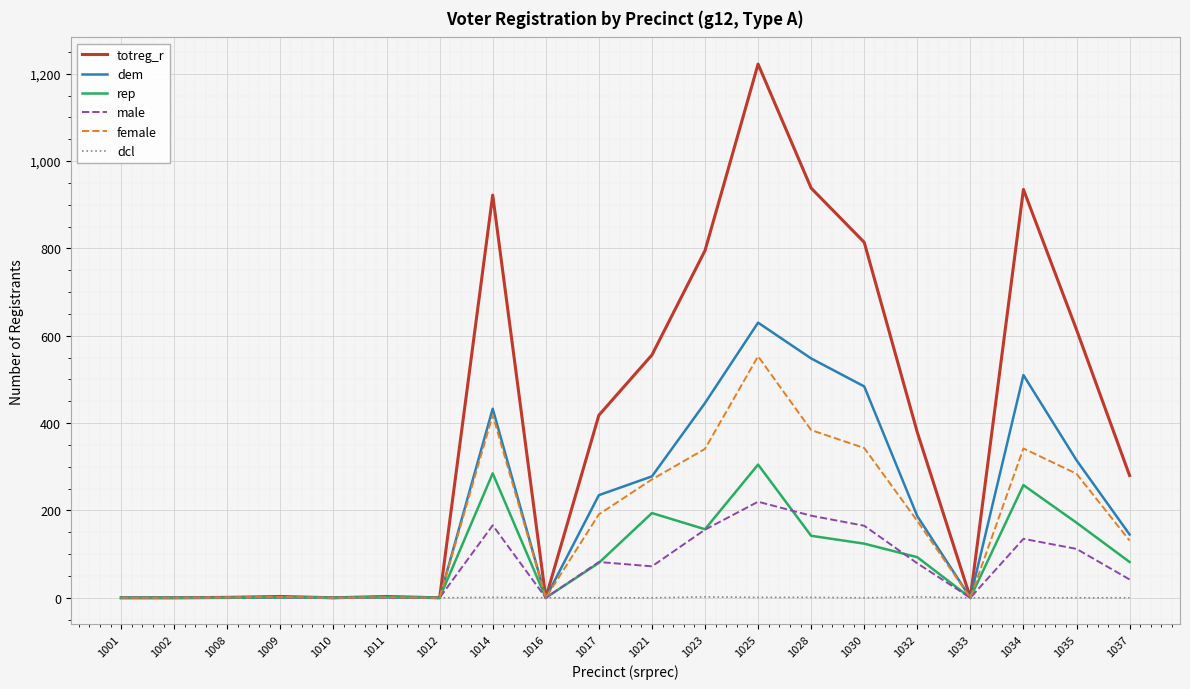

True or false: female has a value of -338 at 1016.

False